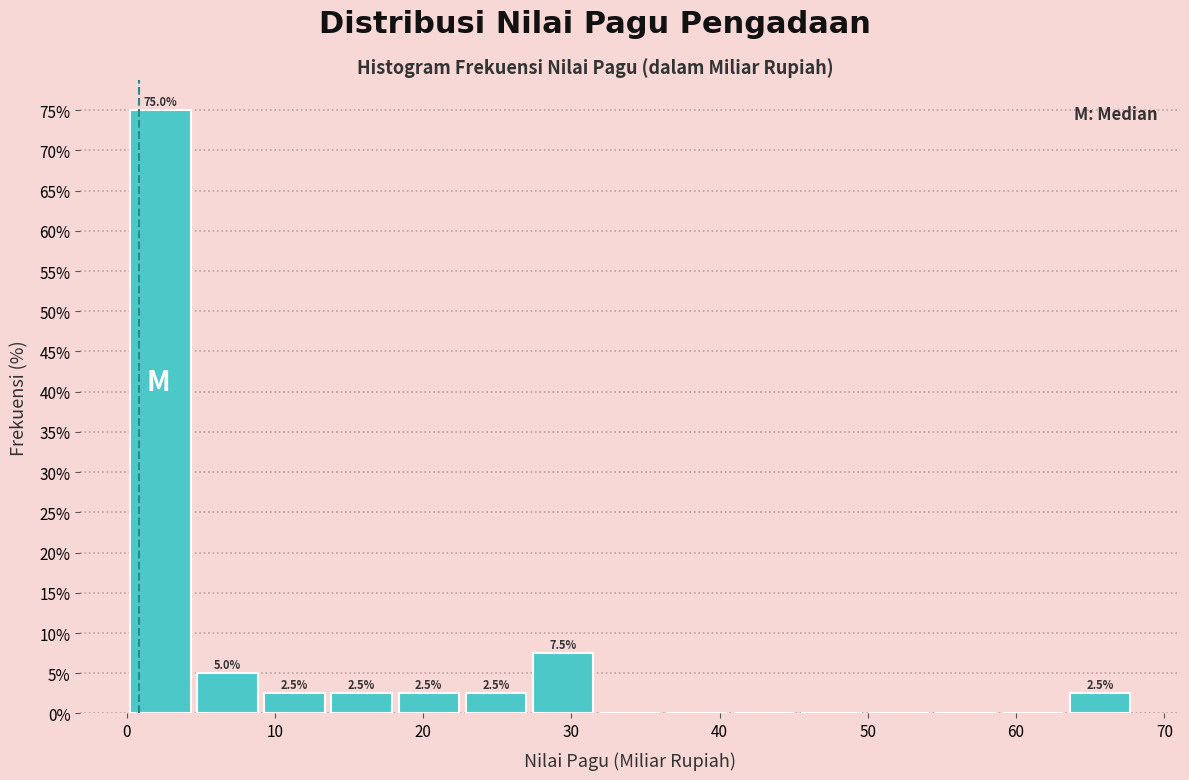

Which range on the x-axis has the tallest bar?

0 to 5